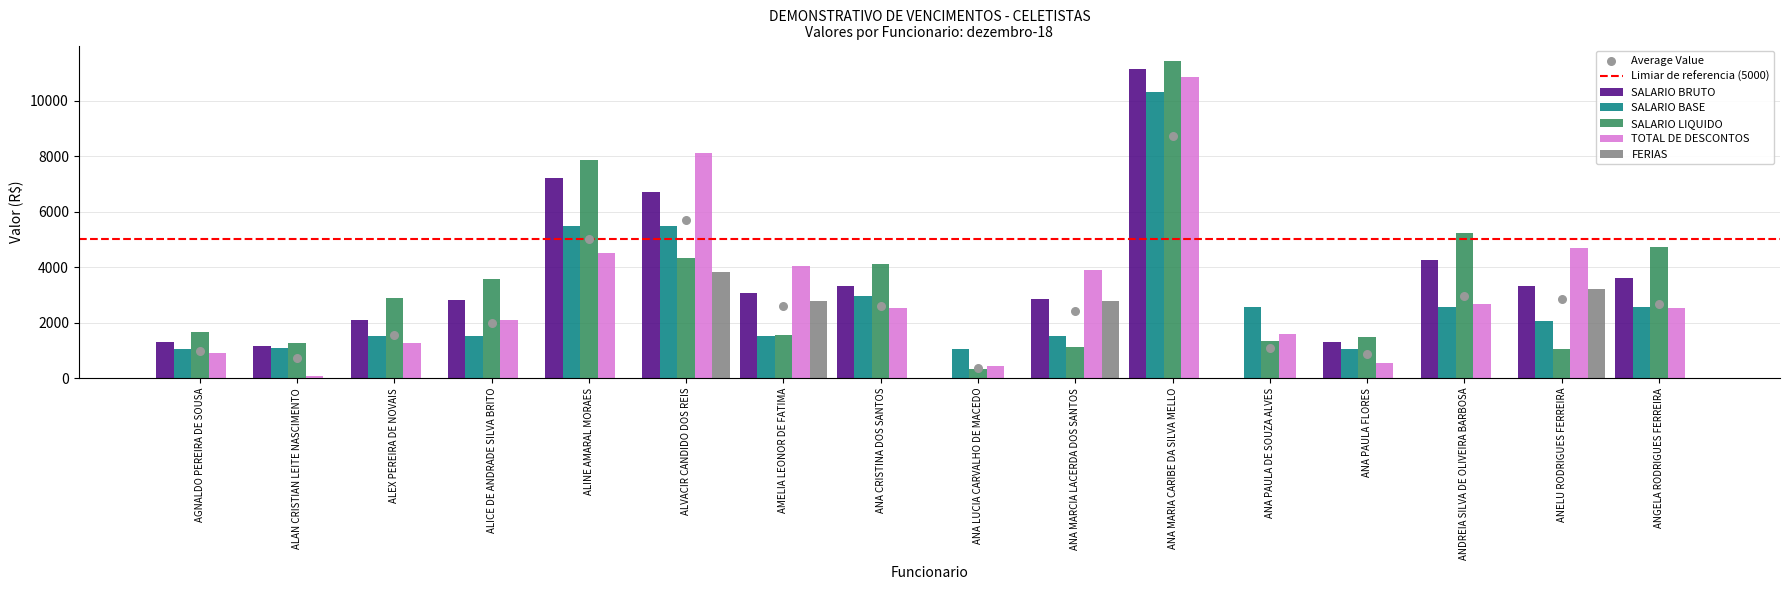

What are all the series names shown in the legend?

SALARIO BRUTO, SALARIO BASE, SALARIO LIQUIDO, TOTAL DE DESCONTOS, FERIAS